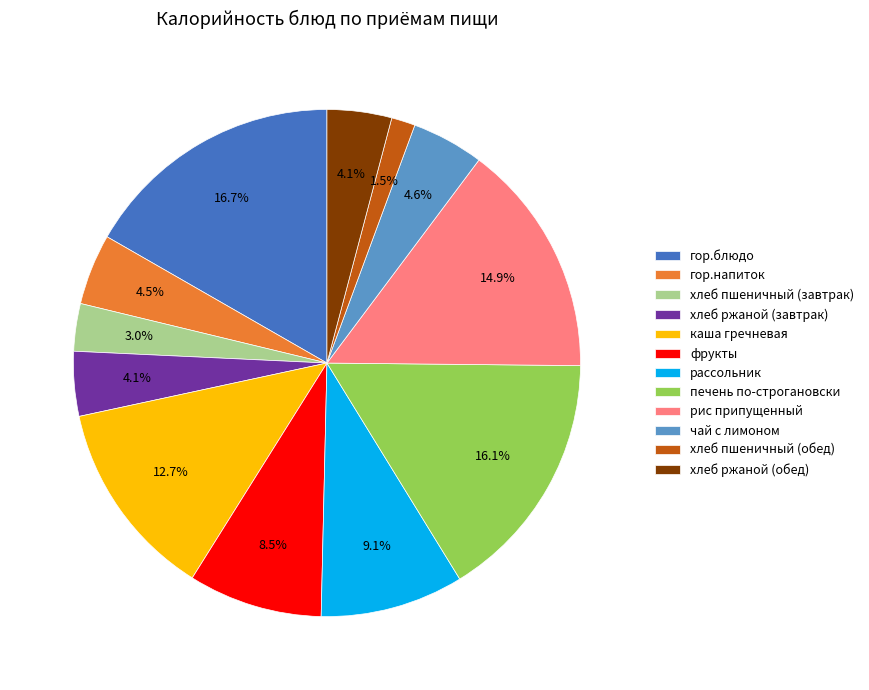

Is it true that каша гречневая is 13% of the pie?

True